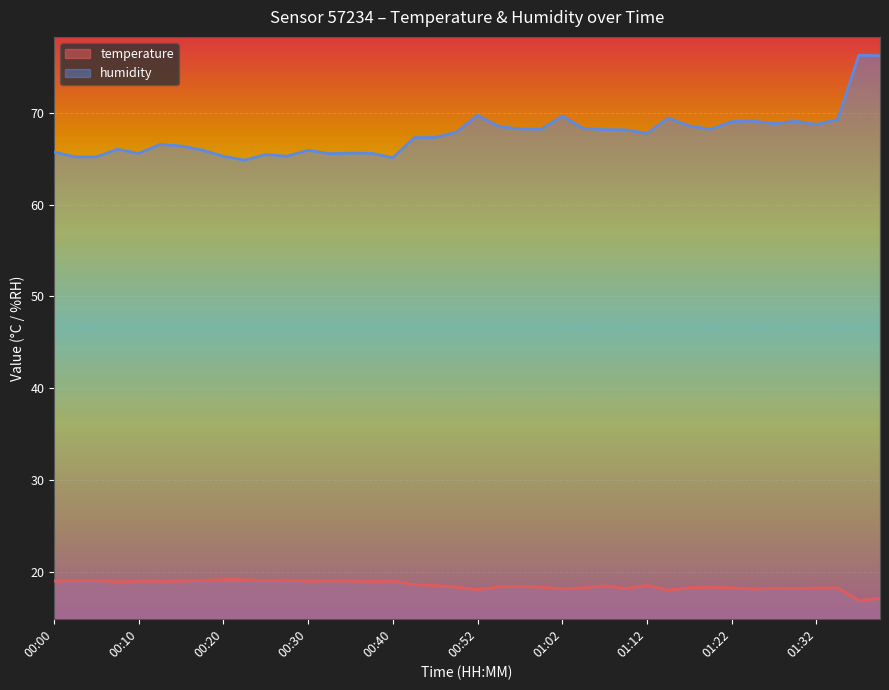

Reading left to right, list all the values displayed in this chart.

temperature: 19.0	19.1	19.1	18.9	19.0	19.0	19.0	19.1	19.2	19.2	19.1	19.1	19.0	19.1	19.0	19.0	19.0	18.6	18.5	18.4	18.1	18.4	18.4	18.4	18.2	18.3	18.5	18.2	18.6	18.0	18.3	18.4	18.3	18.1	18.2	18.2	18.3	18.3	16.9	17.1
humidity: 65.7	65.2	65.2	66.0	65.6	66.5	66.4	65.9	65.2	64.8	65.4	65.2	65.9	65.5	65.6	65.6	65.1	67.3	67.3	67.9	69.7	68.5	68.2	68.2	69.6	68.3	68.2	68.1	67.7	69.4	68.5	68.2	69.0	69.1	68.8	69.1	68.7	69.2	76.2	76.2